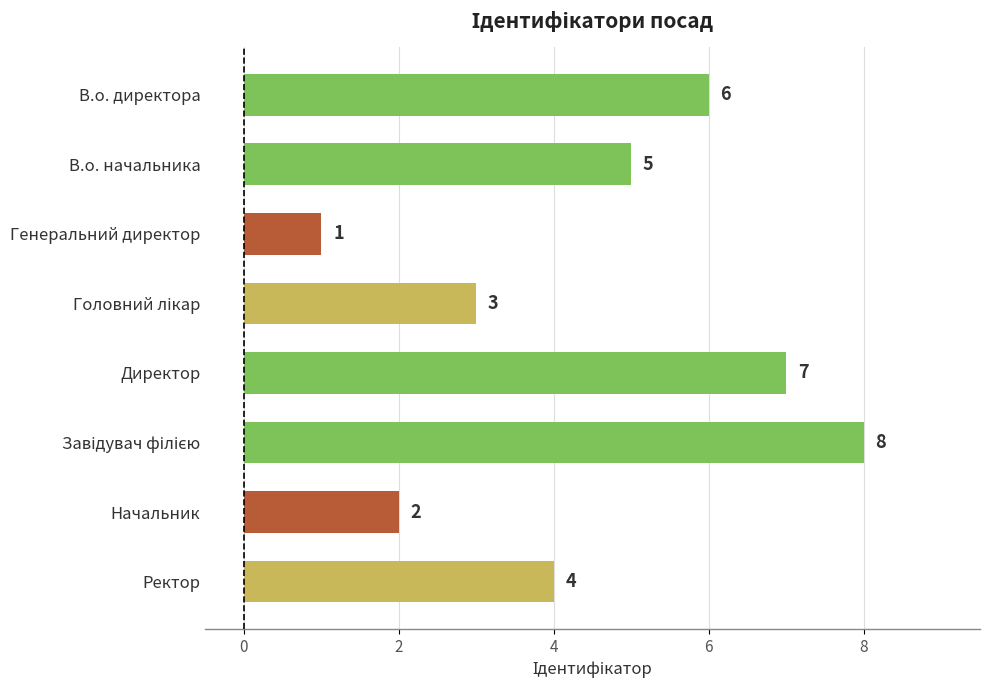

What is the change in value from Директор to Начальник?

-5